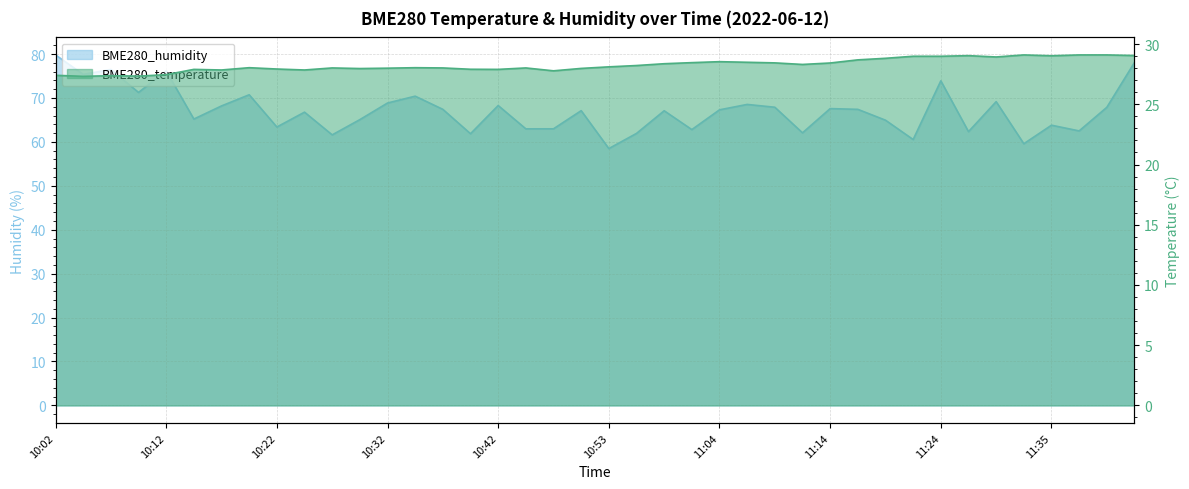

What are all the series names shown in the legend?

BME280_temperature, BME280_humidity